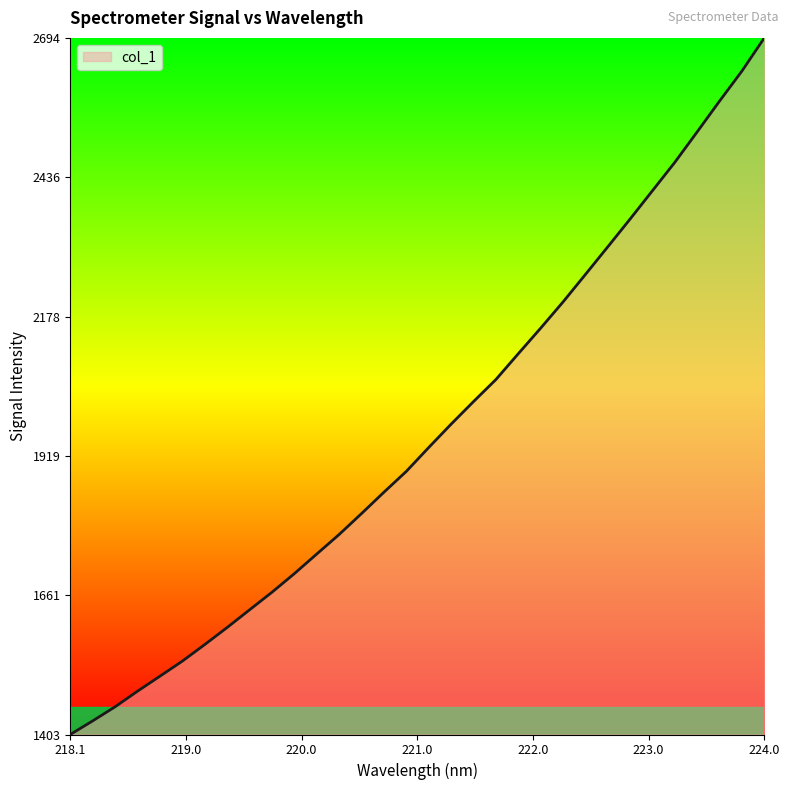

What is the difference between the maximum and minimum values?

1291.8